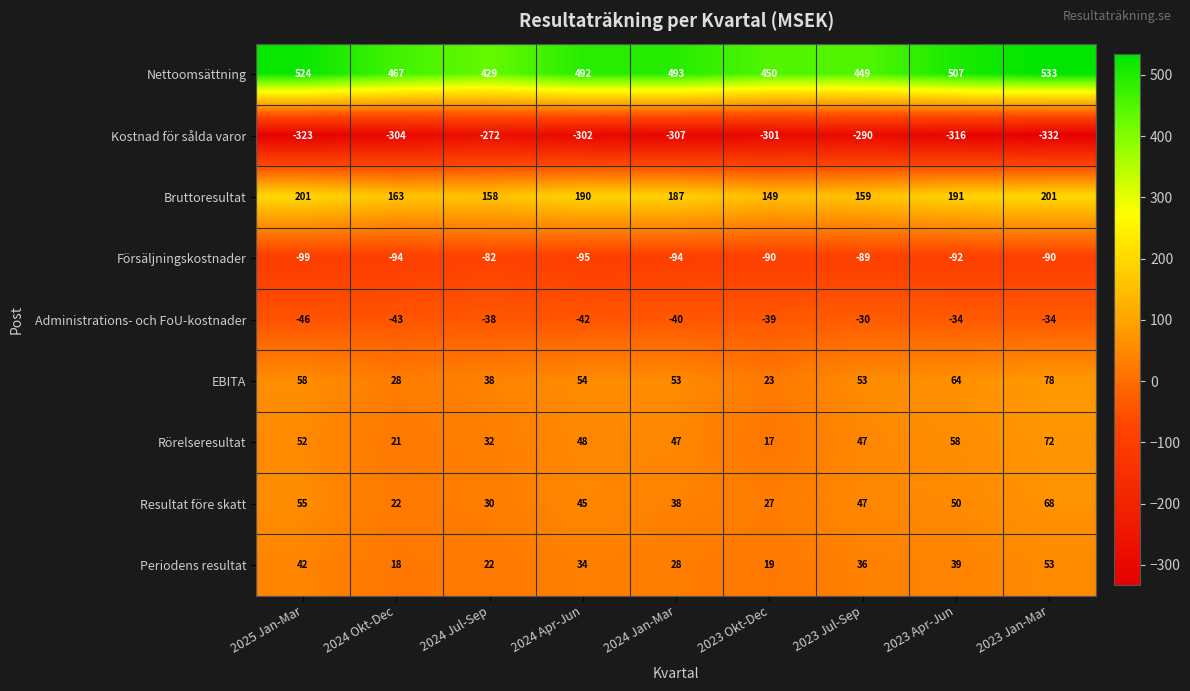

Which series has the largest total across all categories?

Nettoomsättning